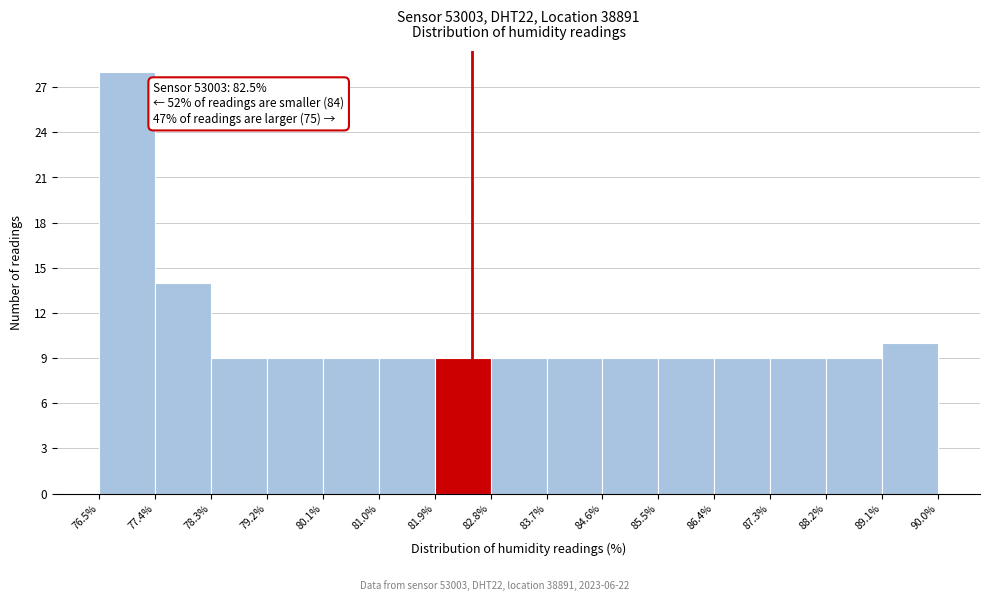

Over which range of the x-axis is the bar tallest?

76.5% to 77.4%